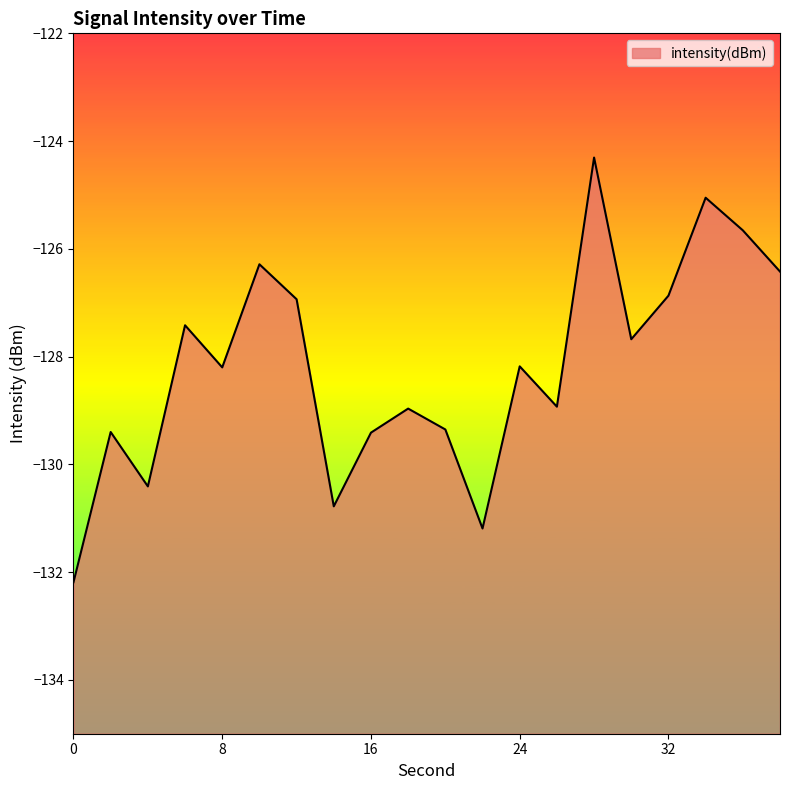

Which category has the highest value across all series?

28